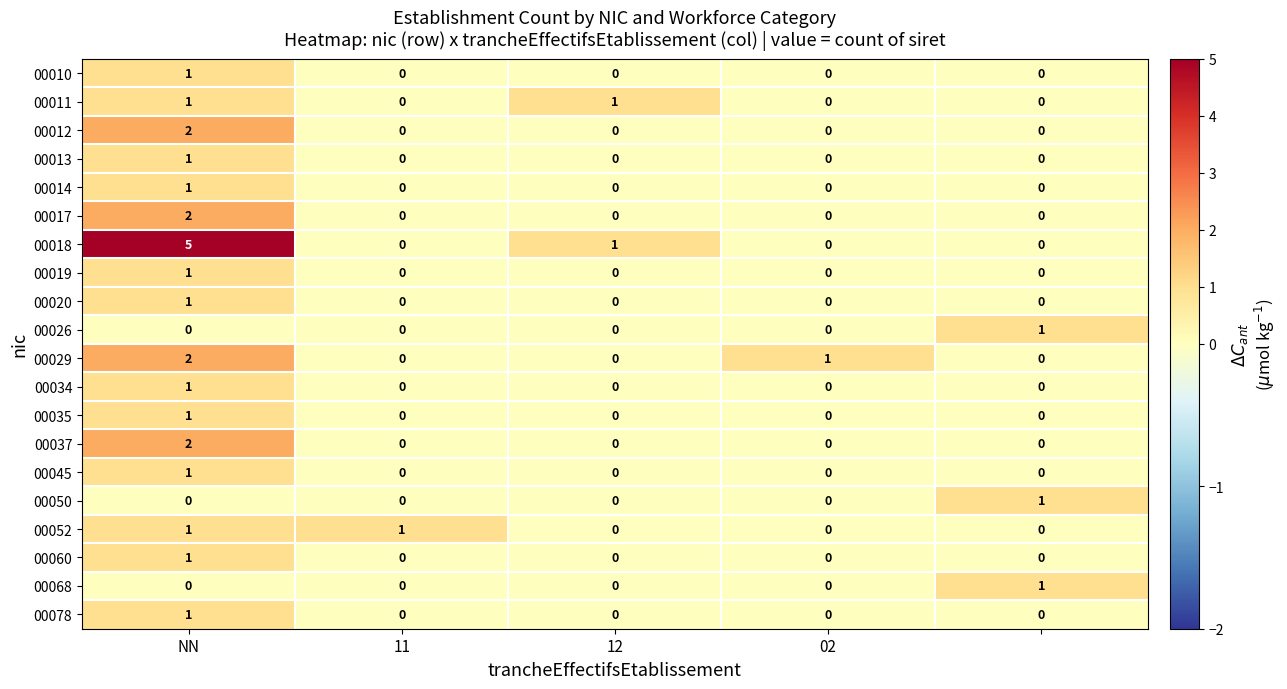

Which series has the widest spread of values?

00018